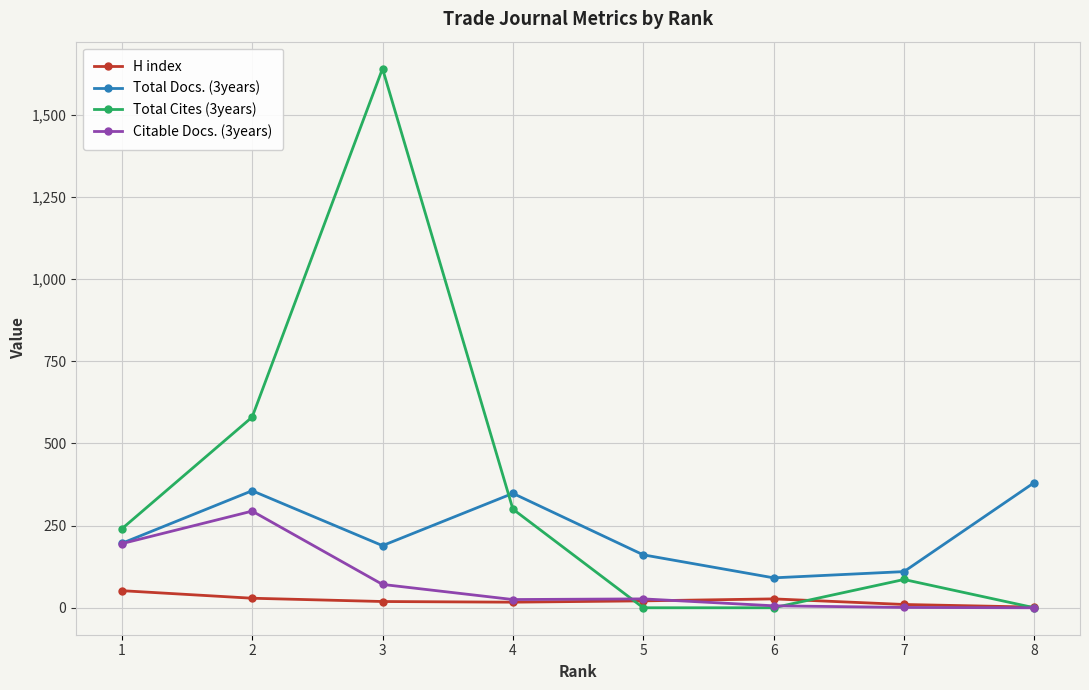

True or false: Total Cites (3years) and Total Docs. (3years) cross at least once.

True